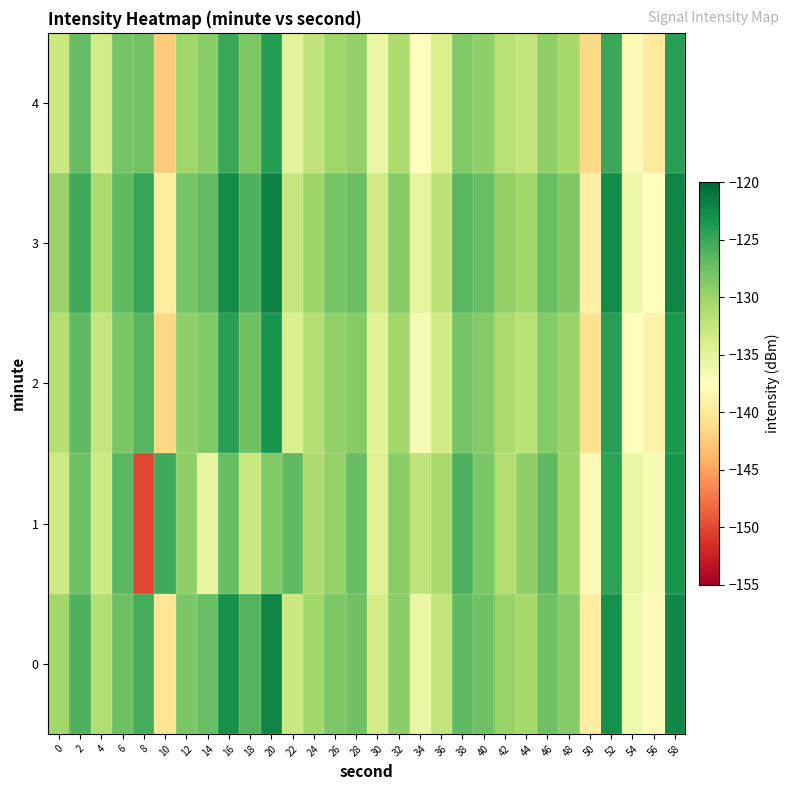

What is the greatest value displayed?

-121.8